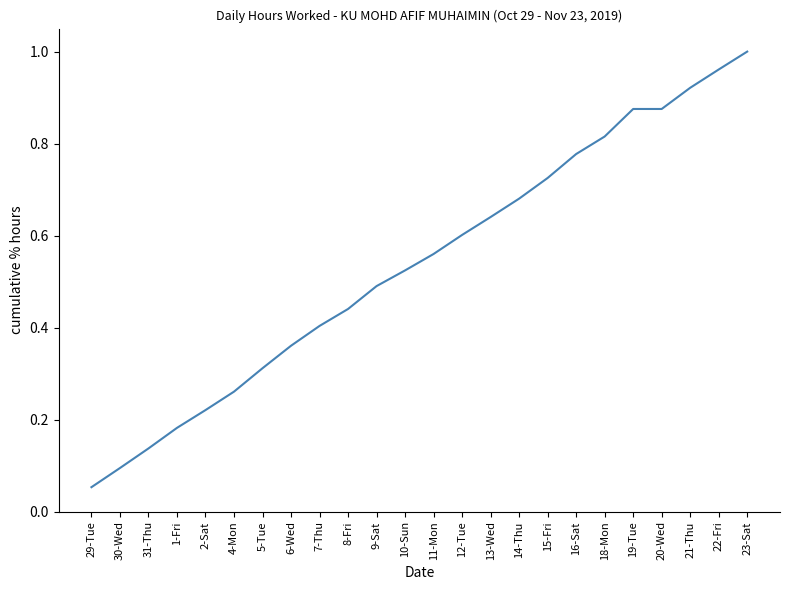

What is the sum of all values?

12.9